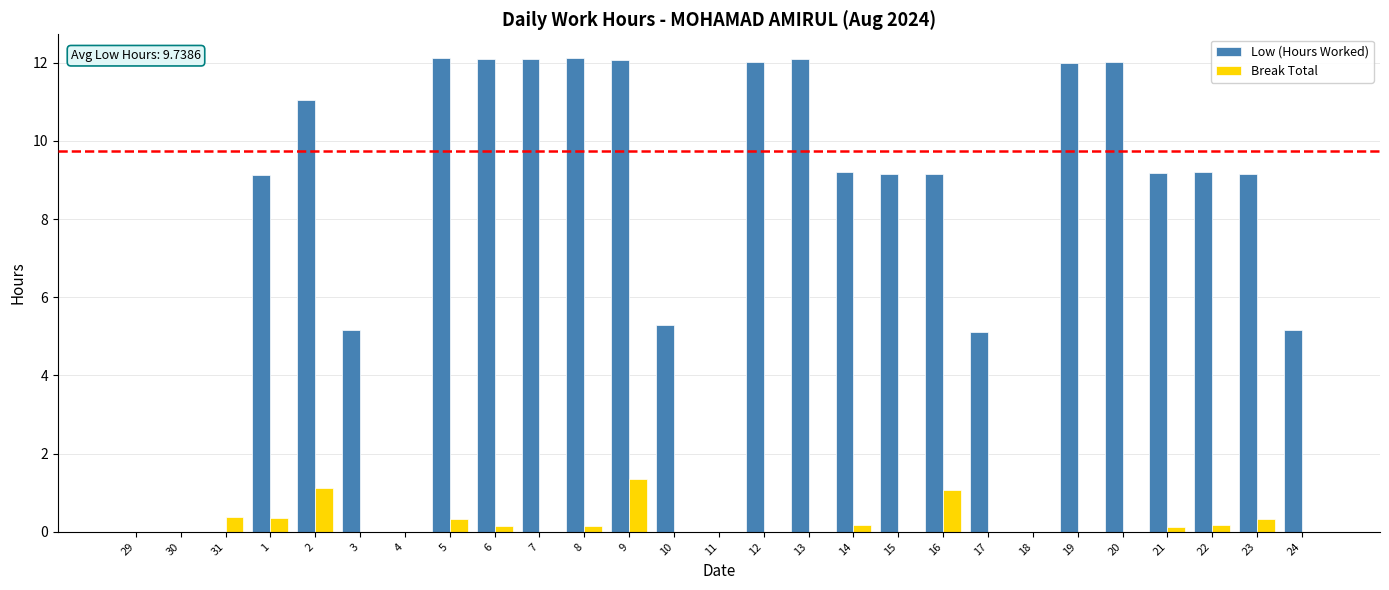

What value does the Low (Hours Worked) series have at 2?

11.0